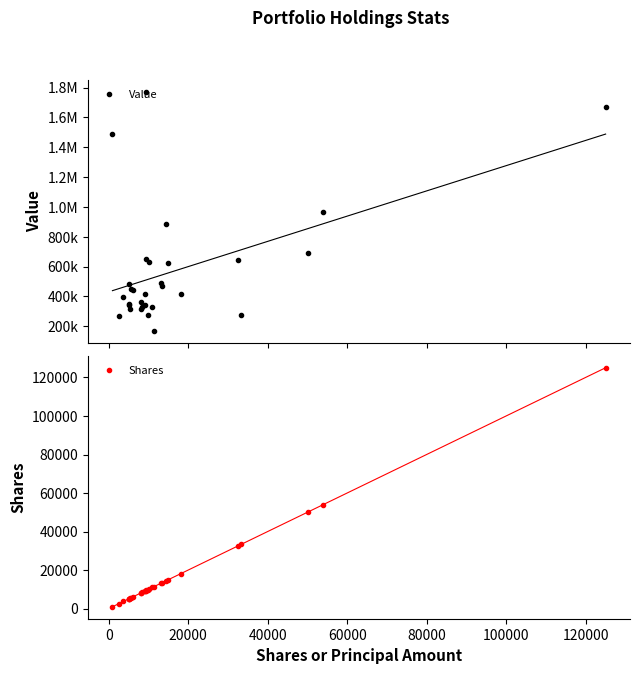

How many distinct data groups are displayed?

2